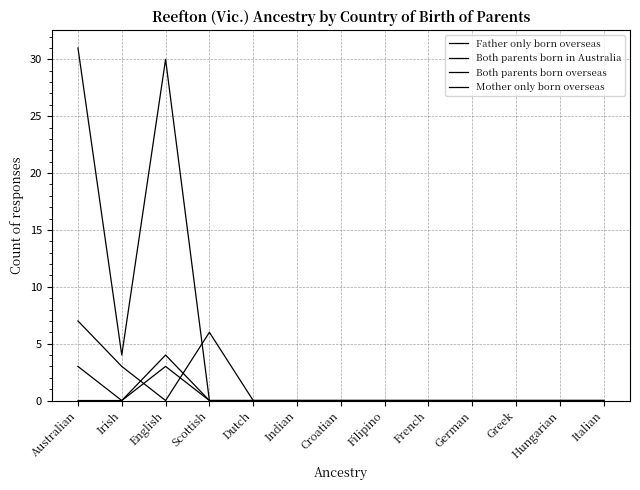

True or false: Both parents born in Australia has a value of -11 at German.

False